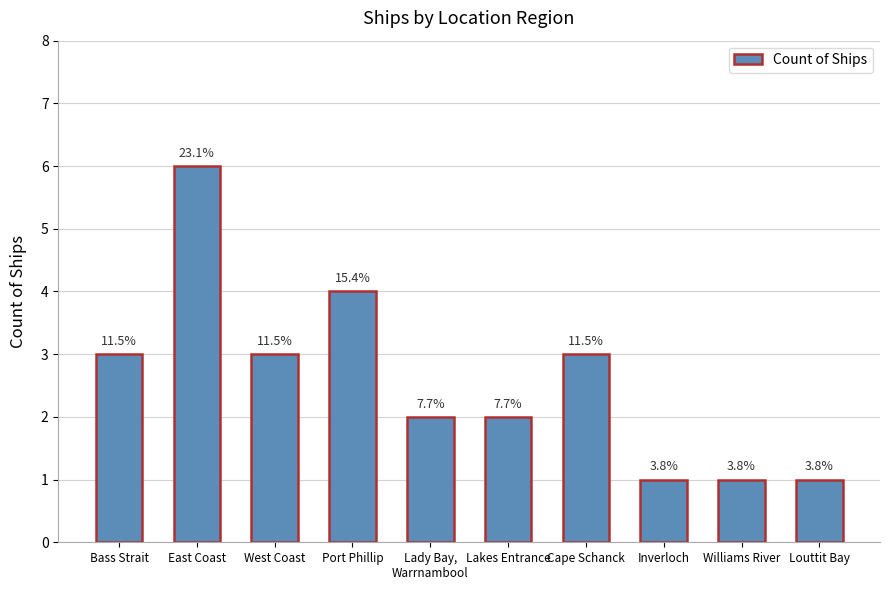

Where is the data nearest to the value 3?

Bass Strait